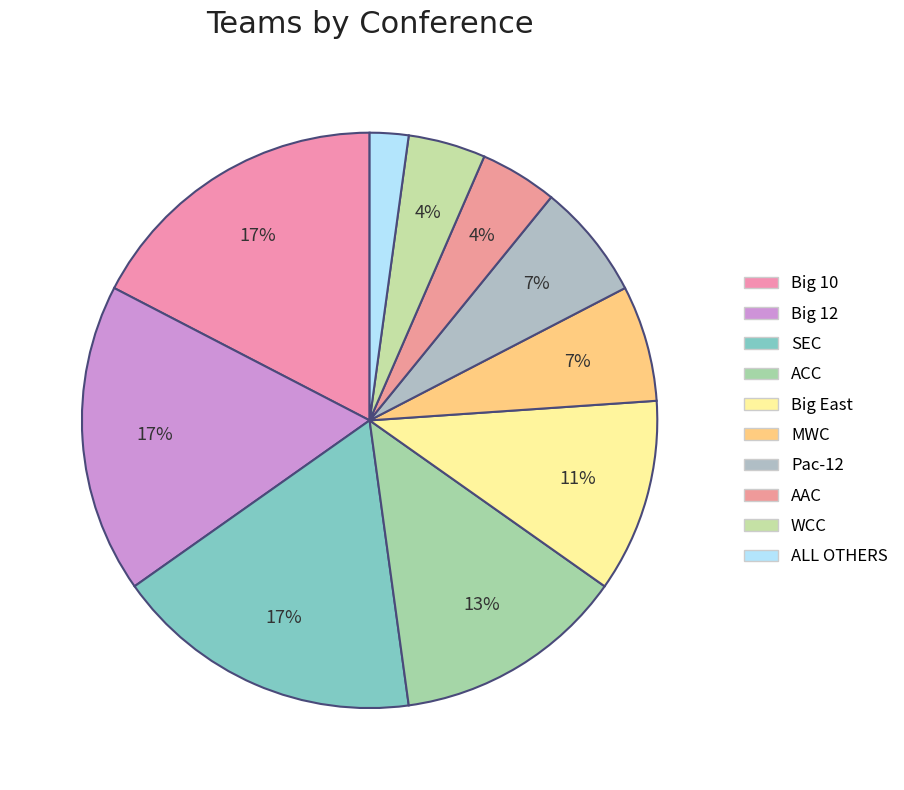

How many slices are in this pie chart?

10